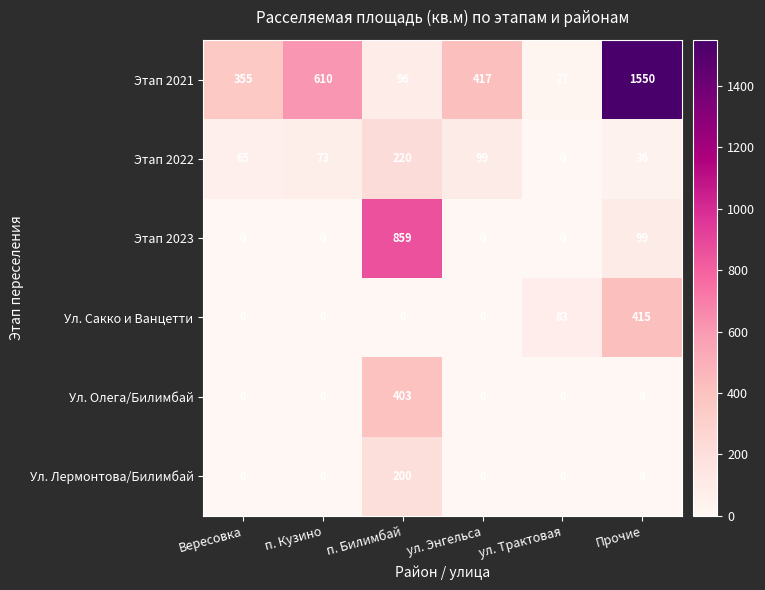

True or false: Ул. Лермонтова/Билимбай has a value of -133 at п. Кузино.

False